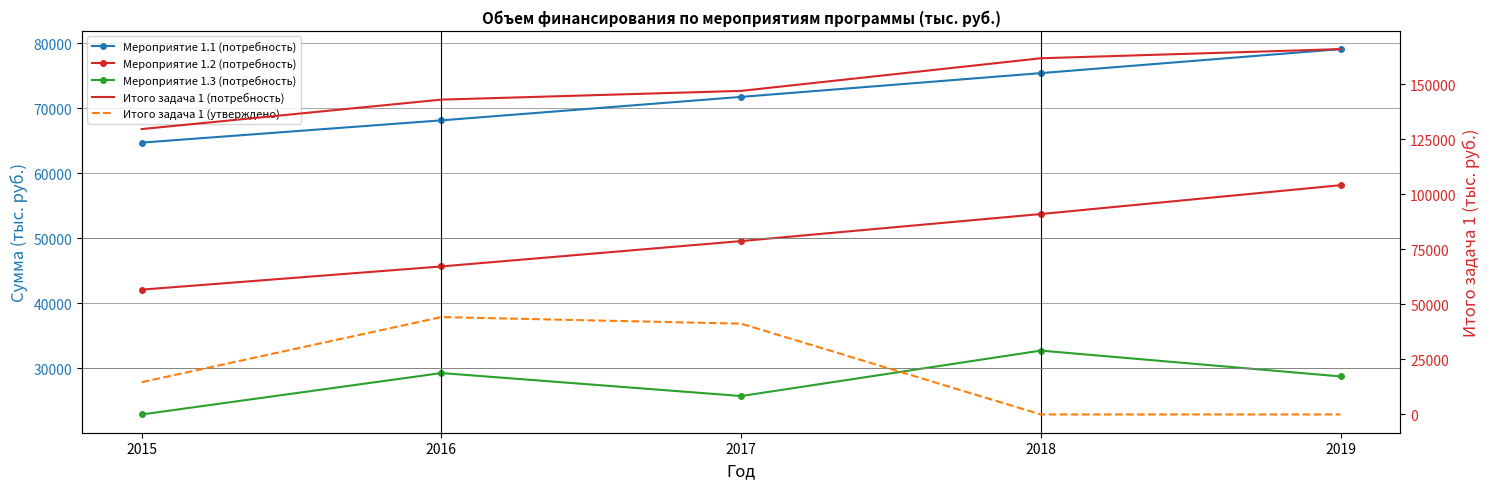

Reading left to right, list all the values displayed in this chart.

Мероприятие 1.1 (потребность): 64726.3	68156.8	71769.1	75429.4	79125.4
Мероприятие 1.2 (потребность): 42087.1	45660.5	49565.1	53731.3	58168.7
Мероприятие 1.3 (потребность): 22867.5	29245.2	25704.6	32698.9	28724.0
Итого задача 1 (потребность): 129680.9	143062.4	147038.9	161859.6	166018.2
Итого задача 1 (утверждено): 14670.9	44254.5	41254.5	0.0	0.0